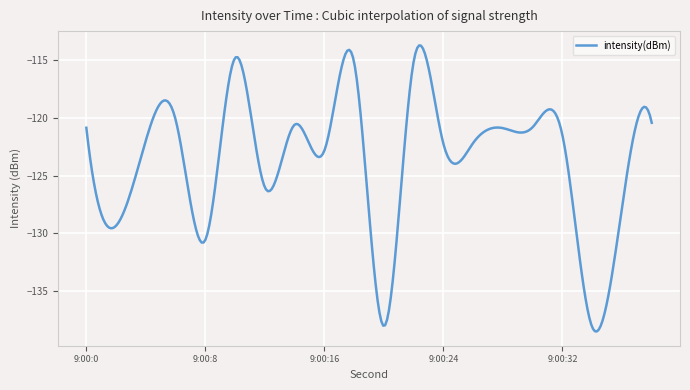

What is the difference between the maximum and second lowest values?

24.7